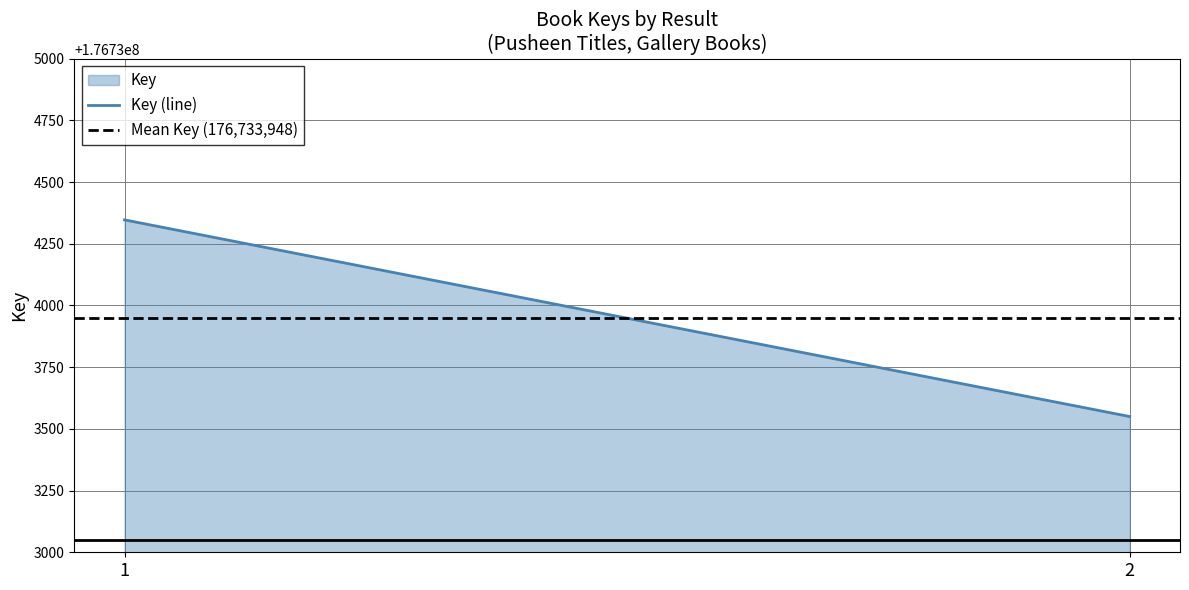

Which has a higher value, 2 or 1?

1